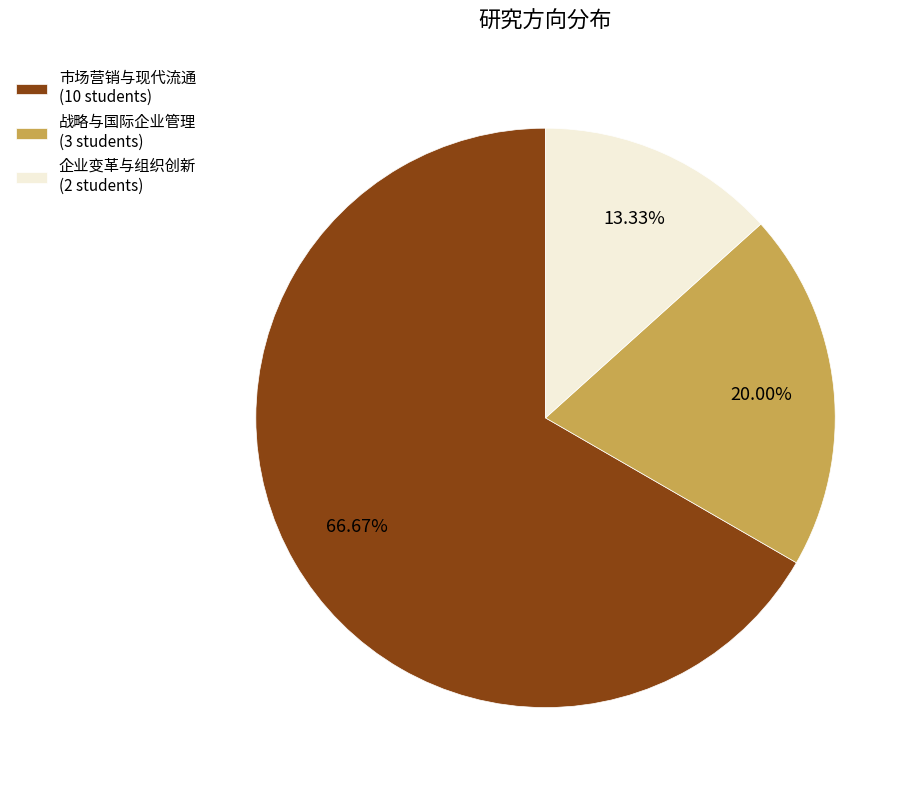

How many segments does this pie chart have?

3